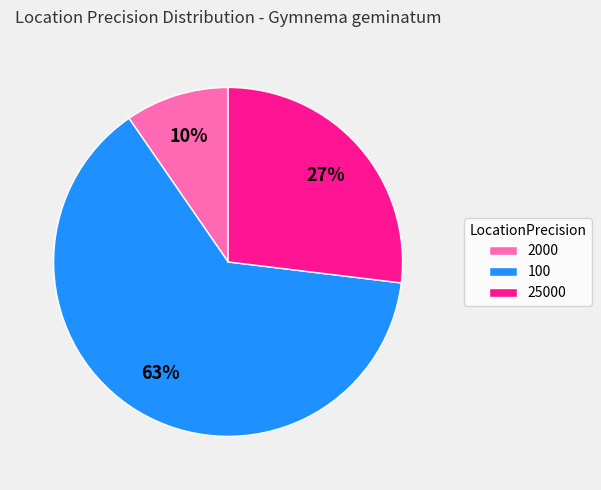

To the nearest percent, what is the combined percentage of 25000 and 100?

90%